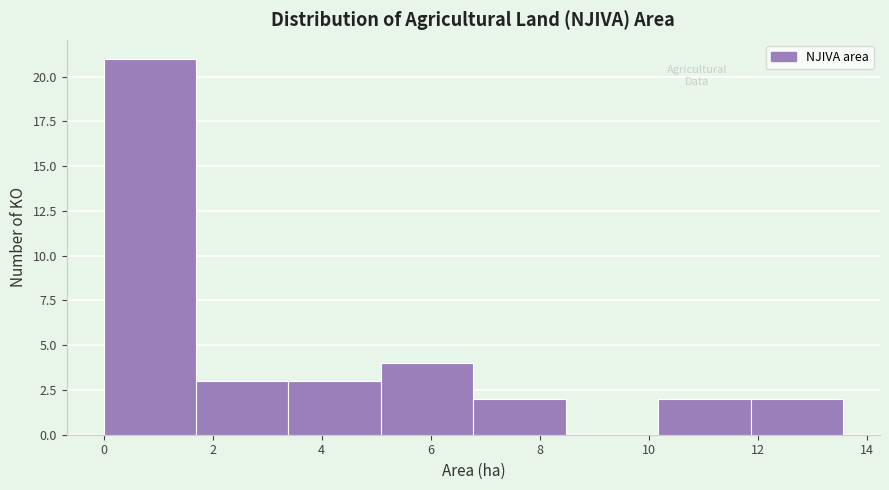

What is the height of the bar covering 6.8 to 8.4 on the x-axis? Neither the bar edges nor the heights are printed on the chart, so give them approximately, as read against the axes.

2